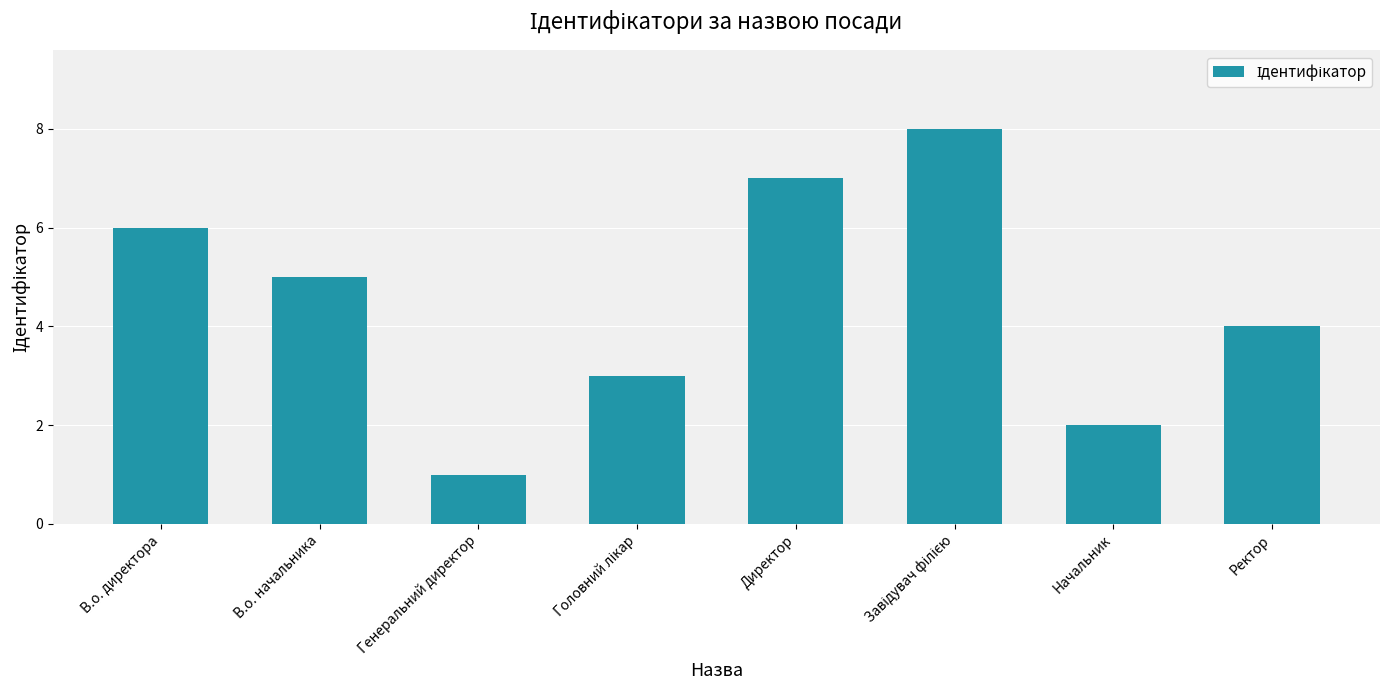

What is the difference between the maximum and second lowest values?

6